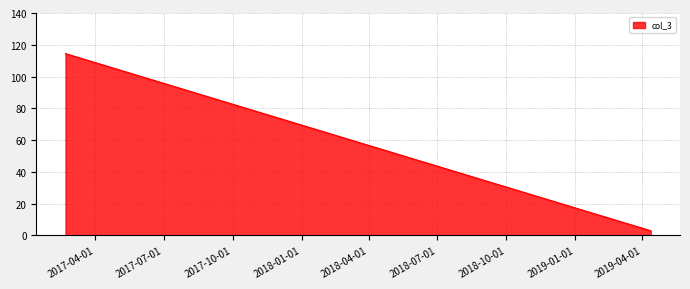

Reading right to left, extract all data points from this chart.

2019-04-12=2.9	2017-02-20=114.4